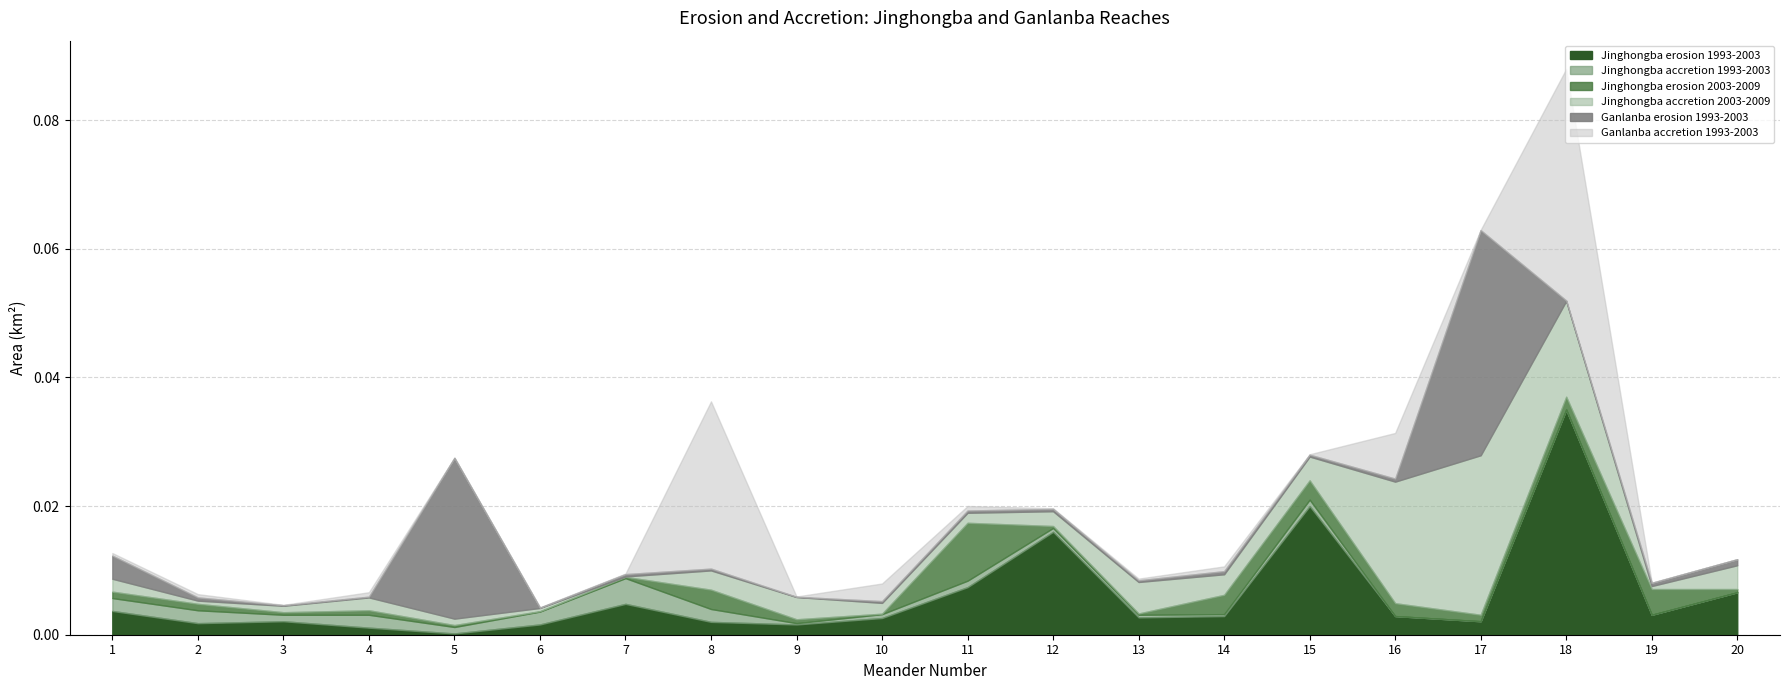

Which series has the largest total across all categories?

Jinghongba erosion 1993-2003